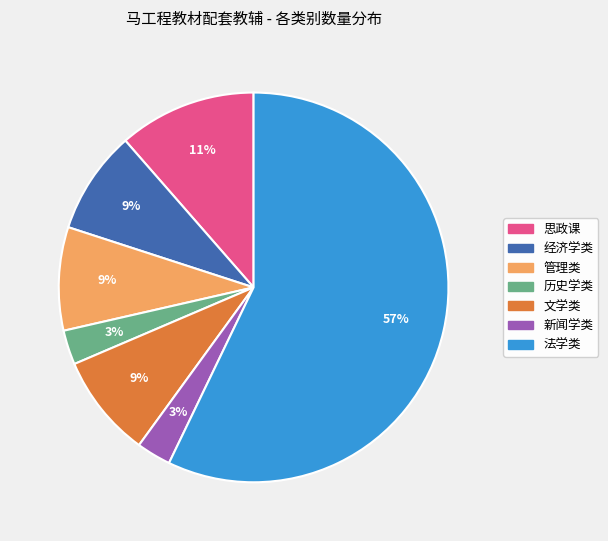

How many slices are in this pie chart?

7